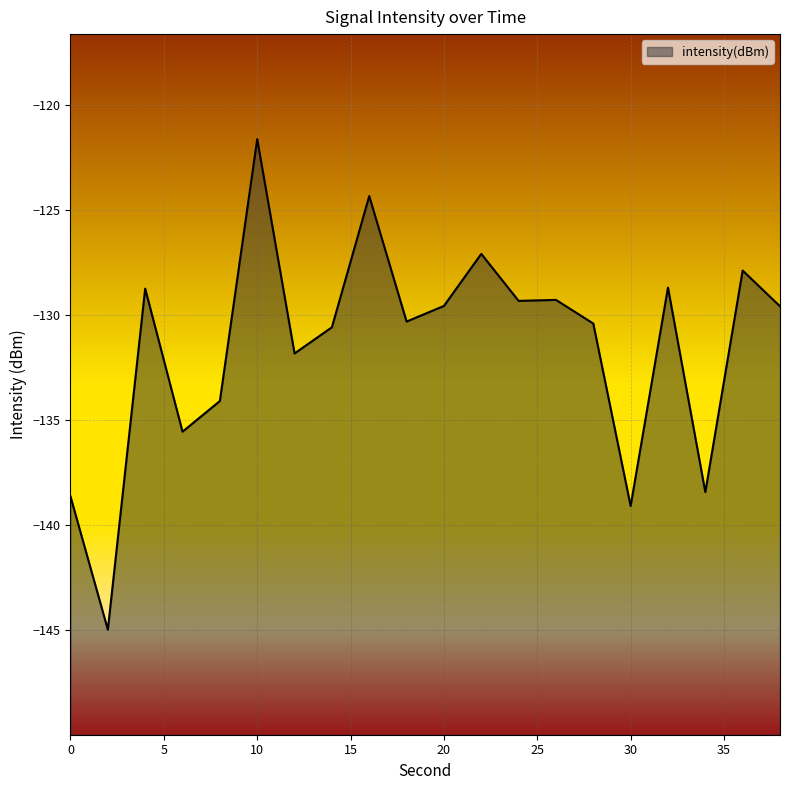

What is the change in value from 10 to 30?

-17.5